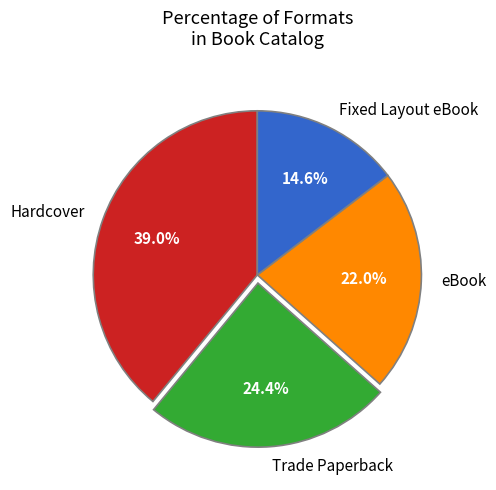

Is the sum of Trade Paperback and Fixed Layout eBook greater than half?

No